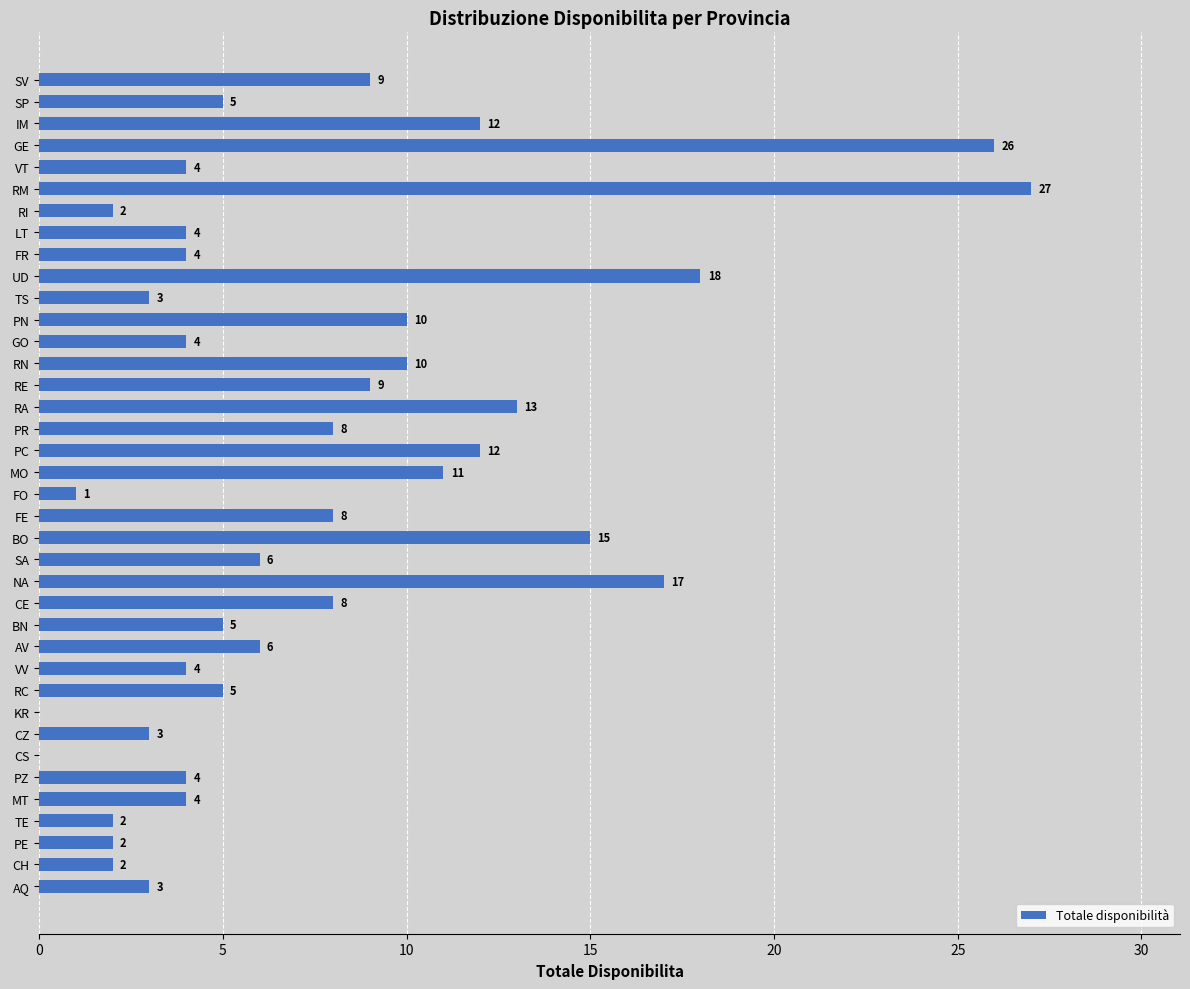

What is the change in value from PN to LT?

-6